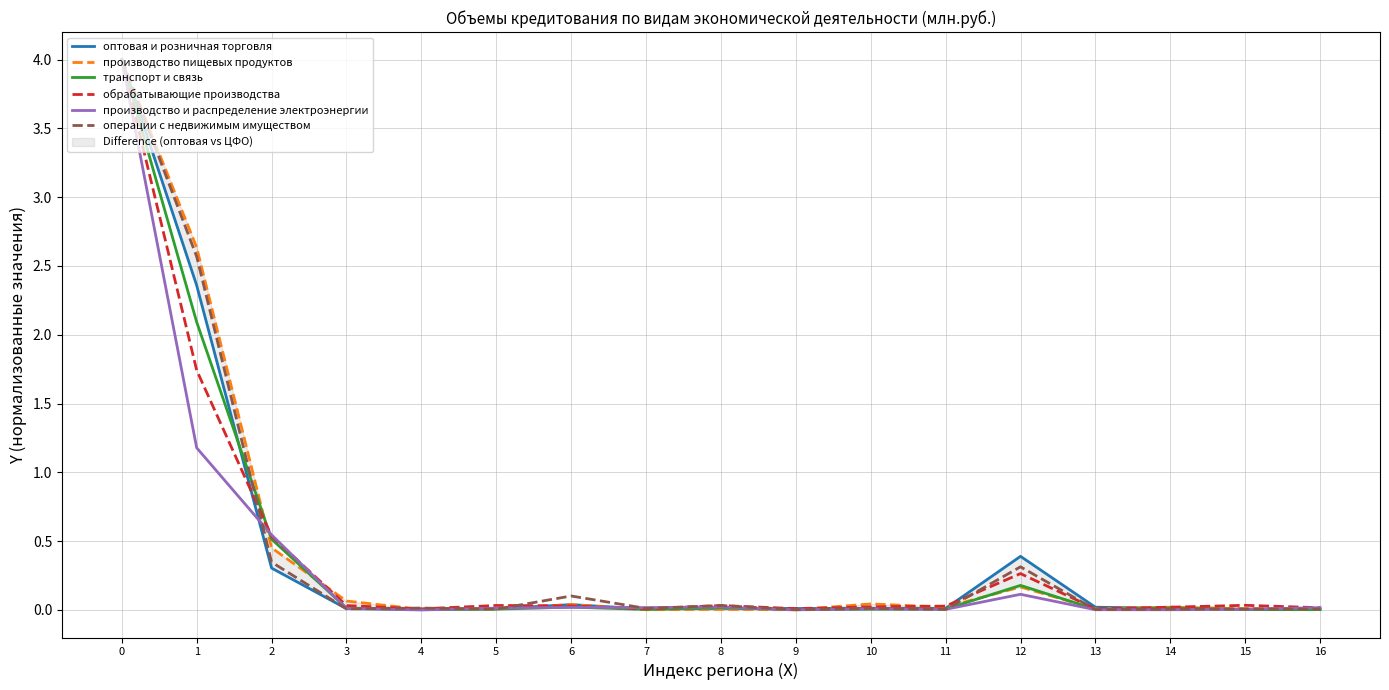

Does the chart display data point markers on the line(s)?

No